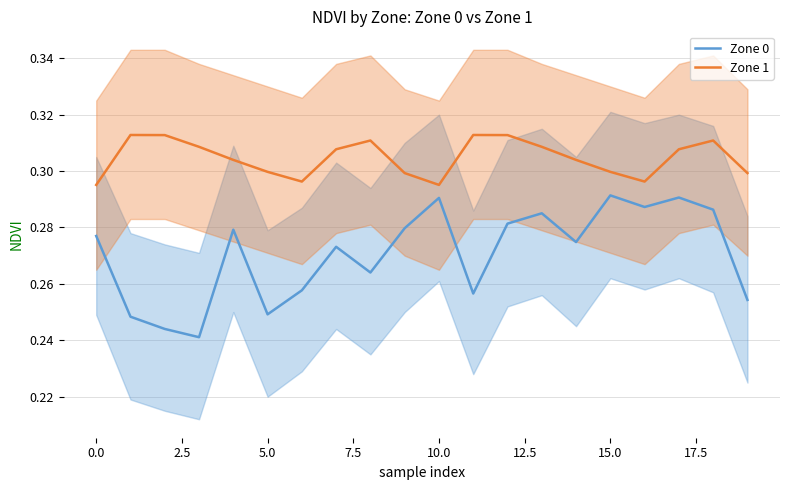

What is the sum of all Zone 1 values?

6.1